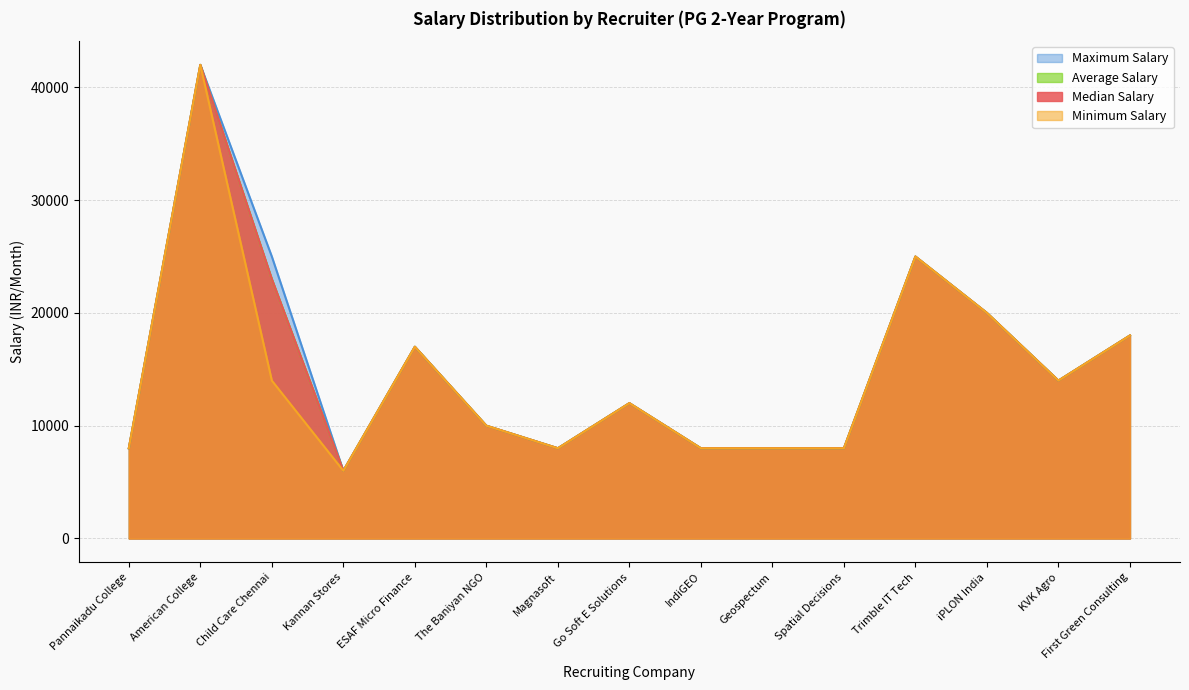

Rank the categories by Median Salary value from highest to lowest.

American College, Trimble IT Tech, Child Care Chennai, iPLON India, First Green Consulting, ESAF Micro Finance, KVK Agro, Go Soft E Solutions, The Baniyan NGO, Pannaikadu College, Magnasoft, IndiGEO, Geospectum, Spatial Decisions, Kannan Stores